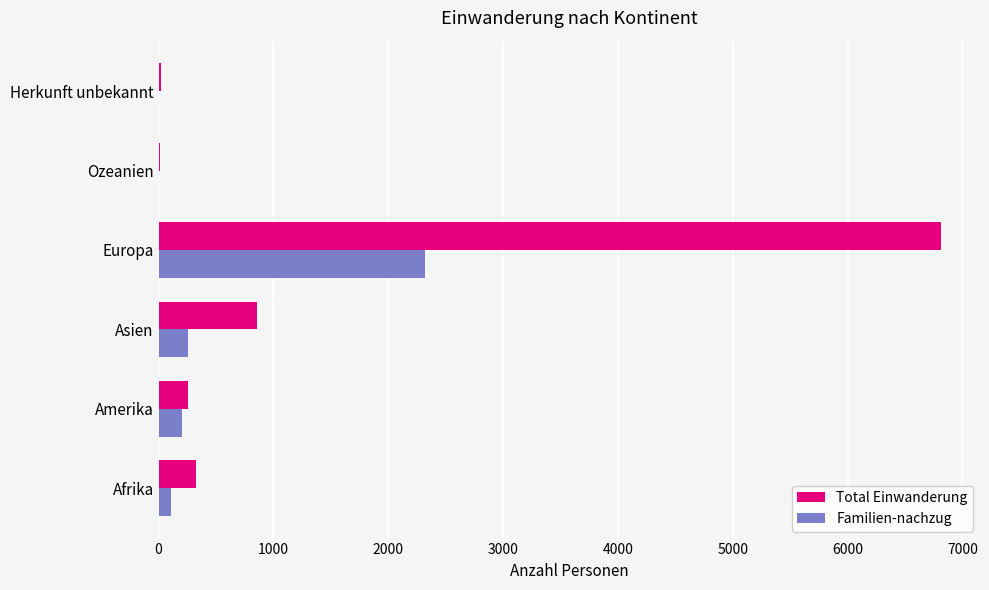

Which series has the largest total across all categories?

Total Einwanderung